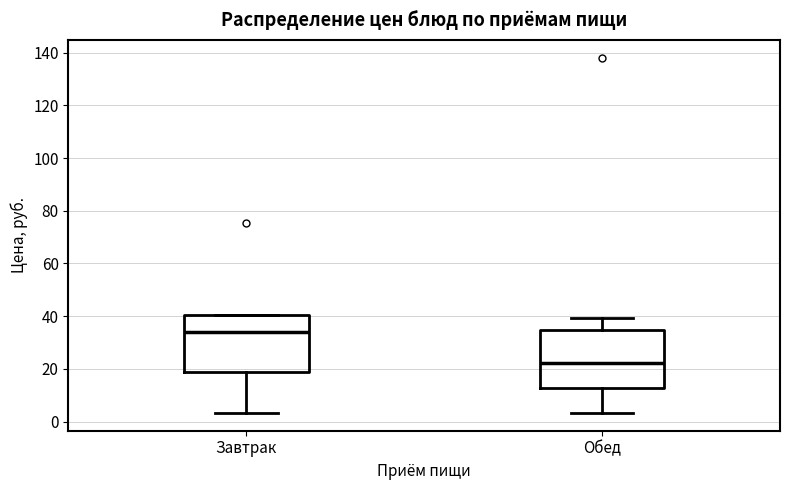

Reading left to right, read every box against the y-axis: the position of its median line, the range the box covers, and the ends of its whiskers. The values are not printed on the chart, so give them approximately, as read against the axis.

Завтрак: median 34, box 18 to 40, whiskers 4 to 40
Обед: median 22, box 12 to 34, whiskers 4 to 40